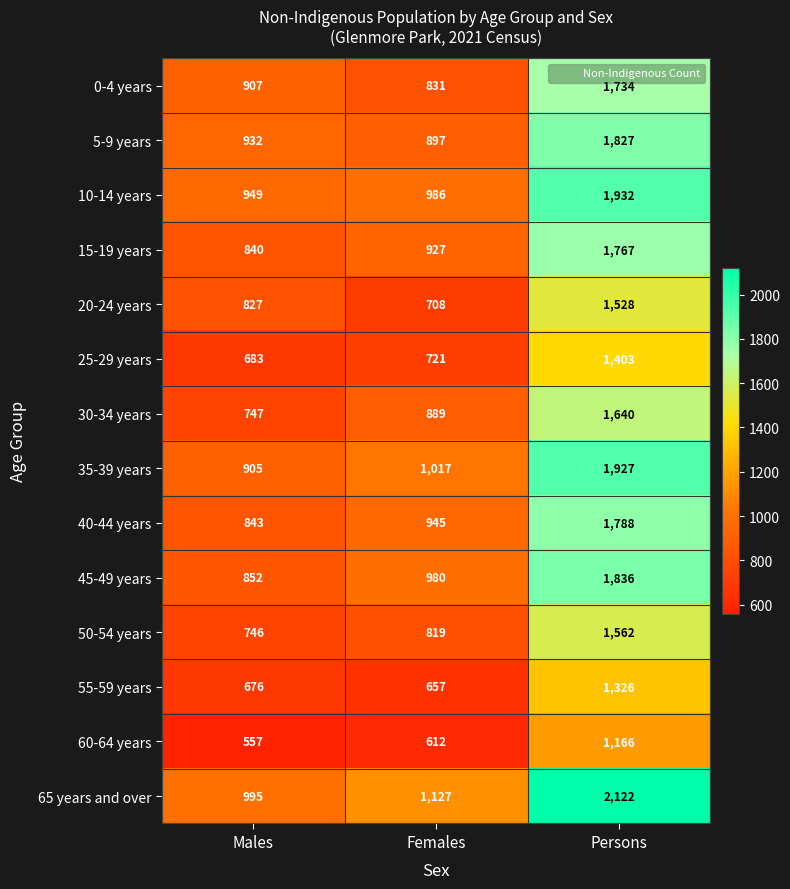

How many data points does each series have?

3